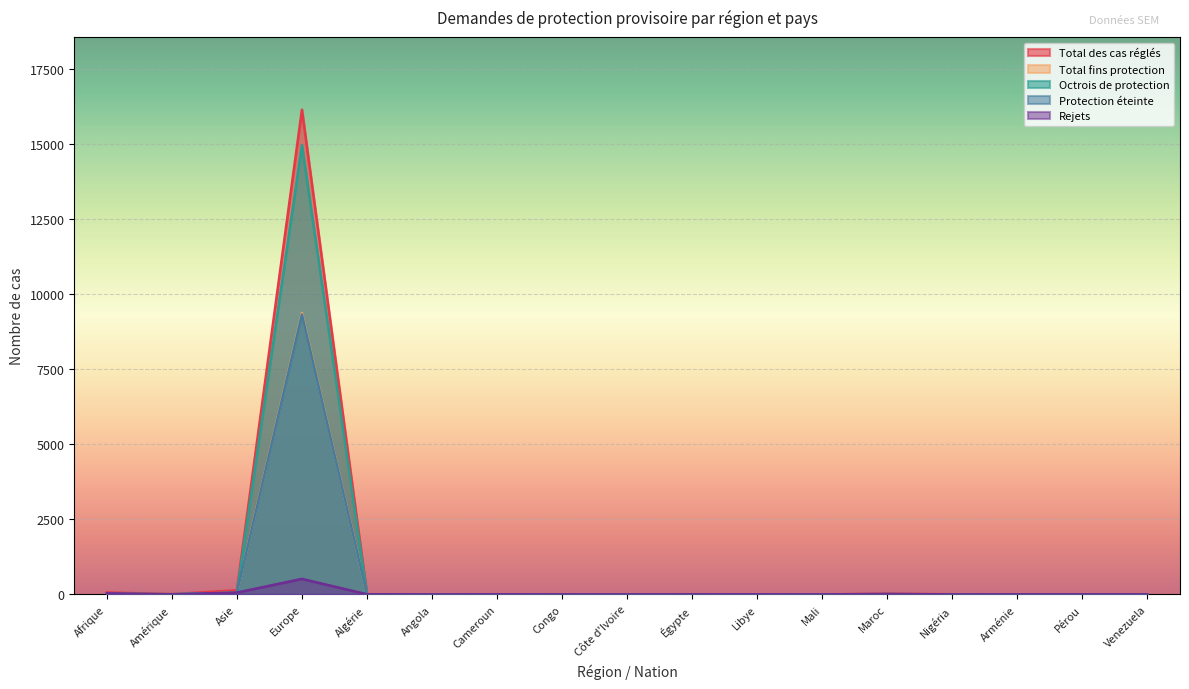

How many lines are shown in the chart?

5